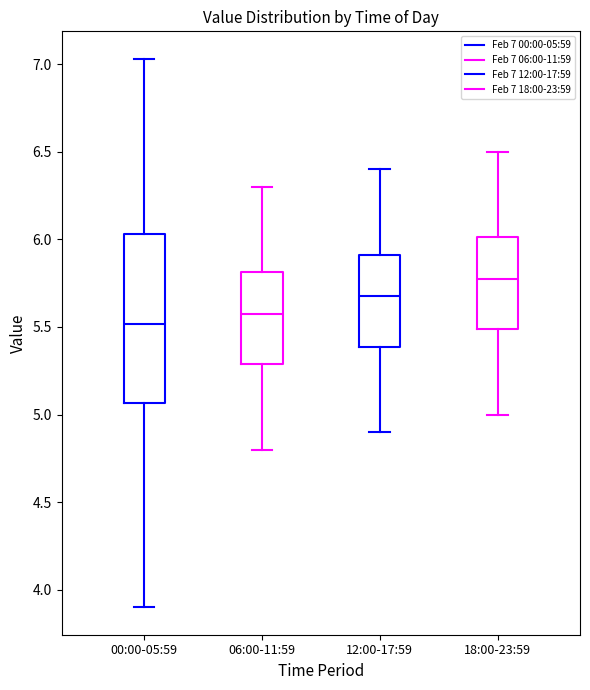

Where does the upper whisker of the box for 12:00-17:59 end on the y-axis? The values are not printed on the chart, so give them approximately, as read against the axis.

6.40